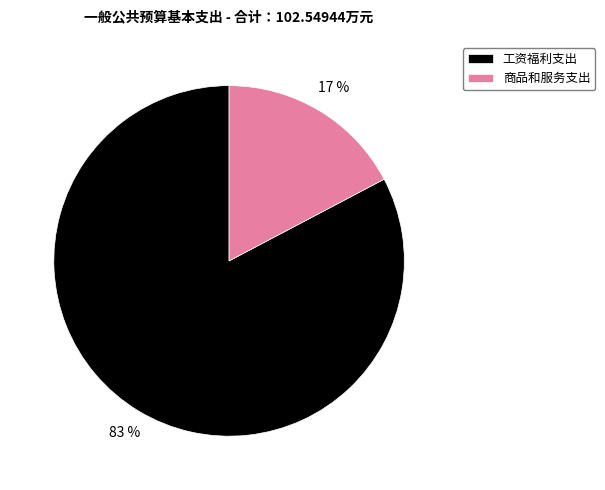

Is it true that 商品和服务支出 is 3% of the pie?

False